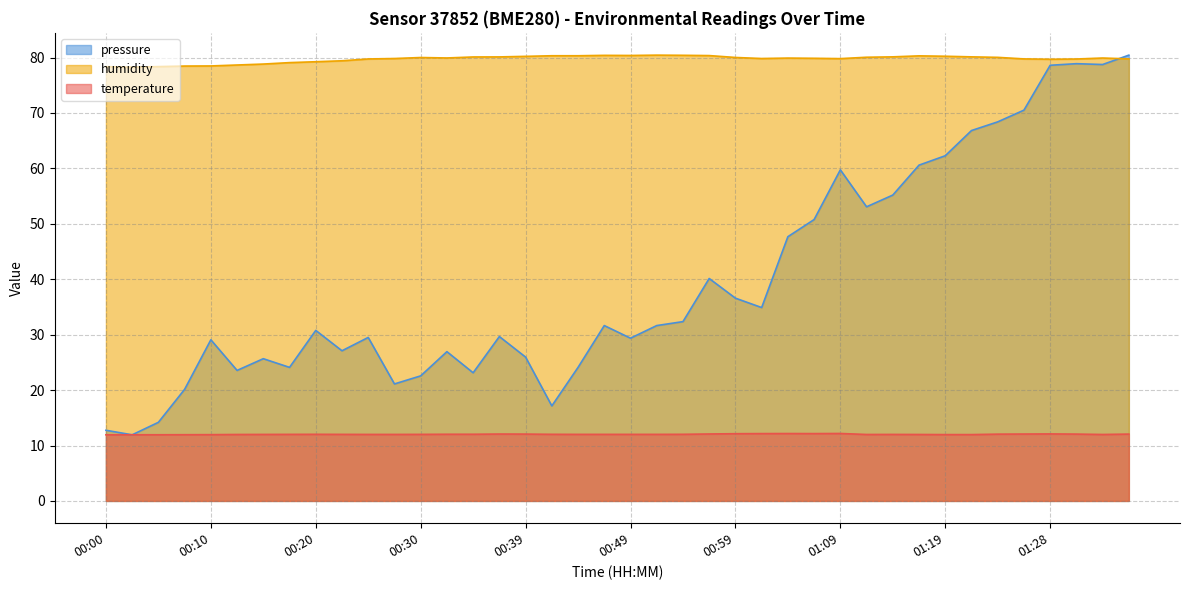

True or false: temperature has a value of 19.8 at 01:26.

False